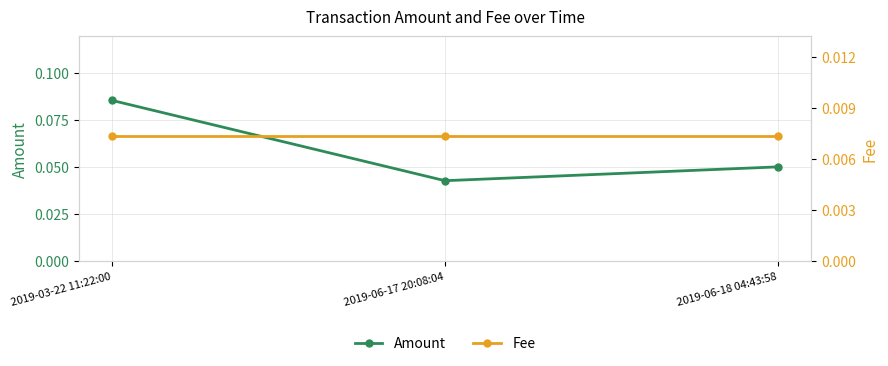

At which label does Fee reach its minimum?

2019-03-22 11:22:00